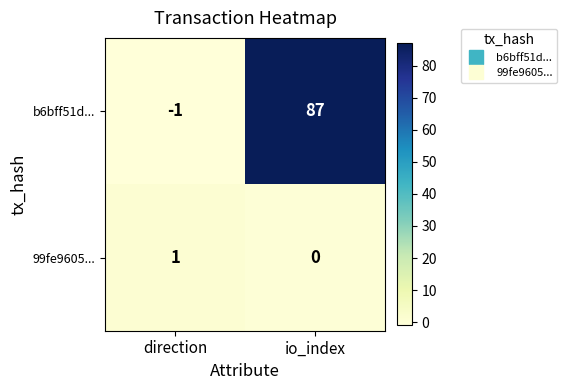

Which category has the lowest value across all series?

direction